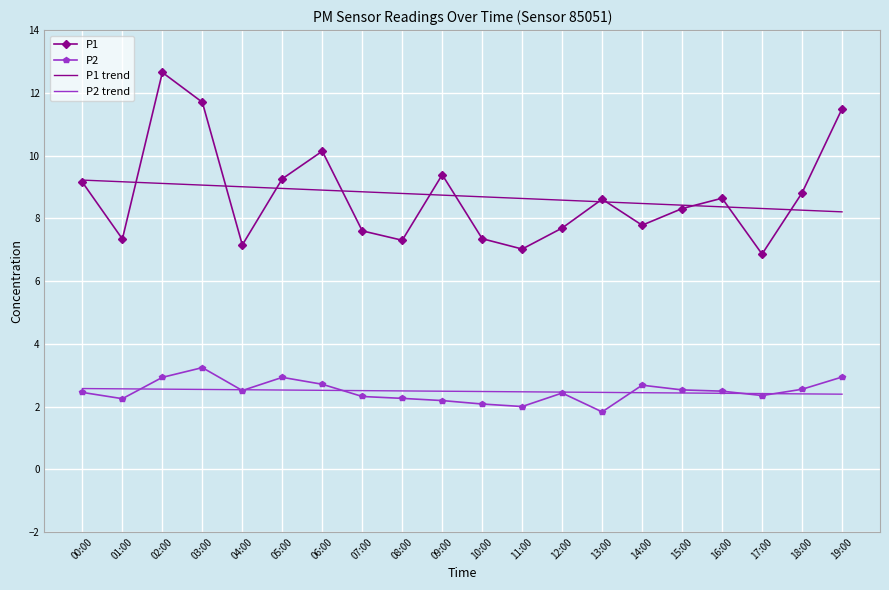

What is the approximate value of P1 trend at 00:00?

9.2